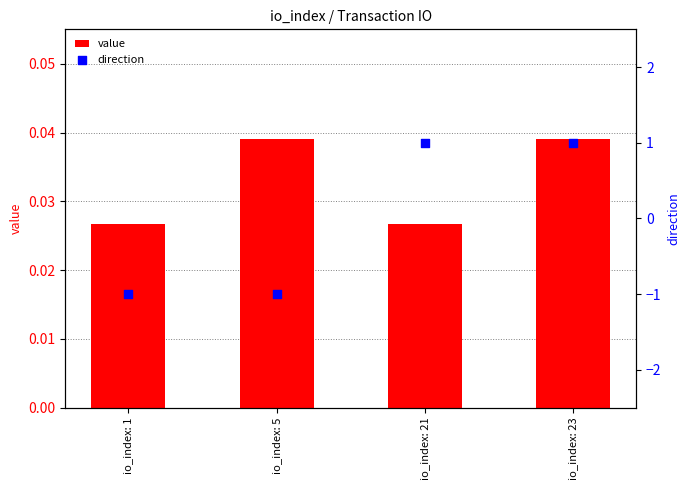

Which series has the largest Y range (max minus min)?

direction